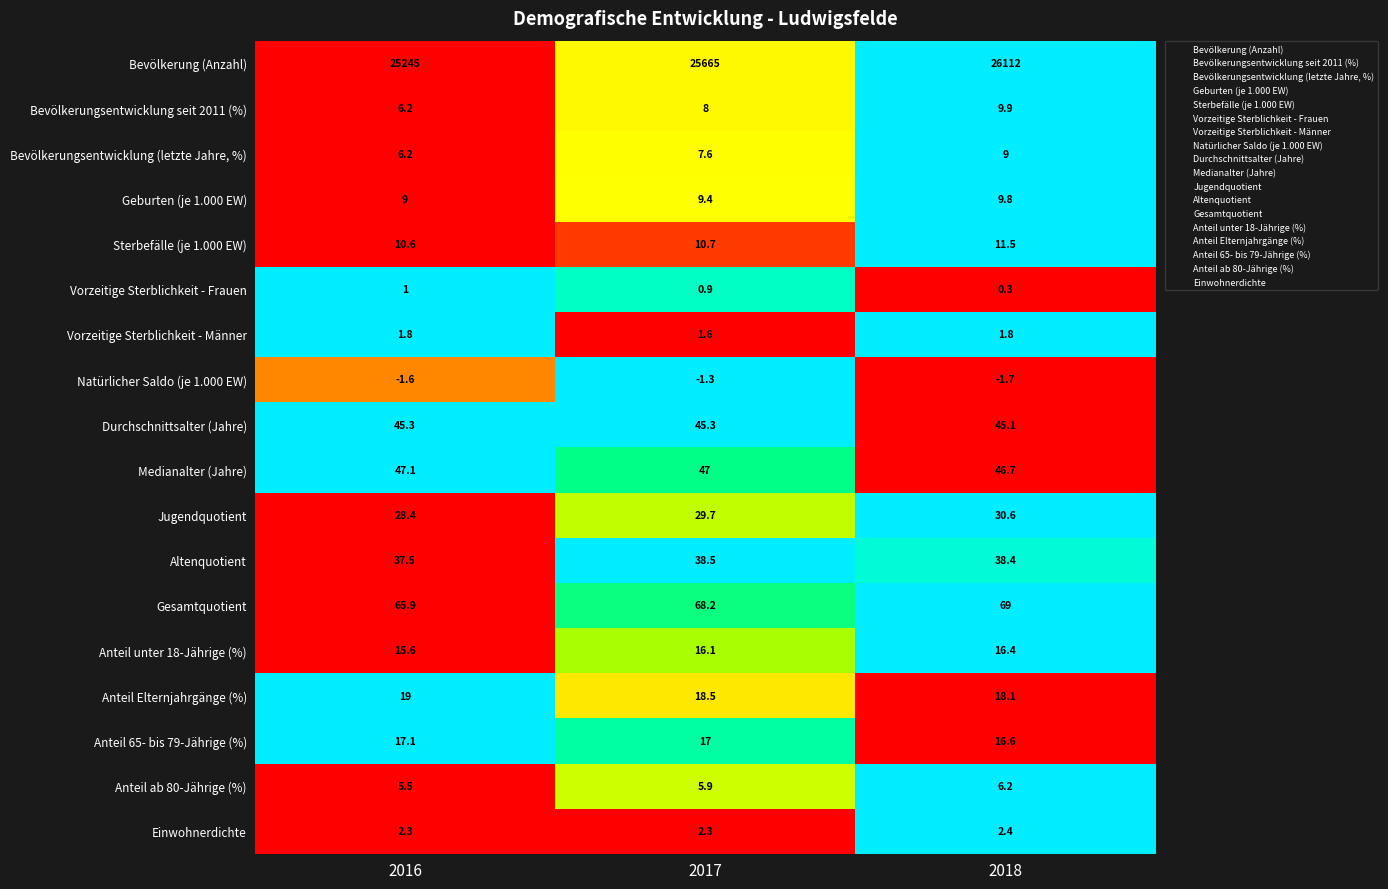

What is the spread (max minus min) of values at 2017?

25666.3